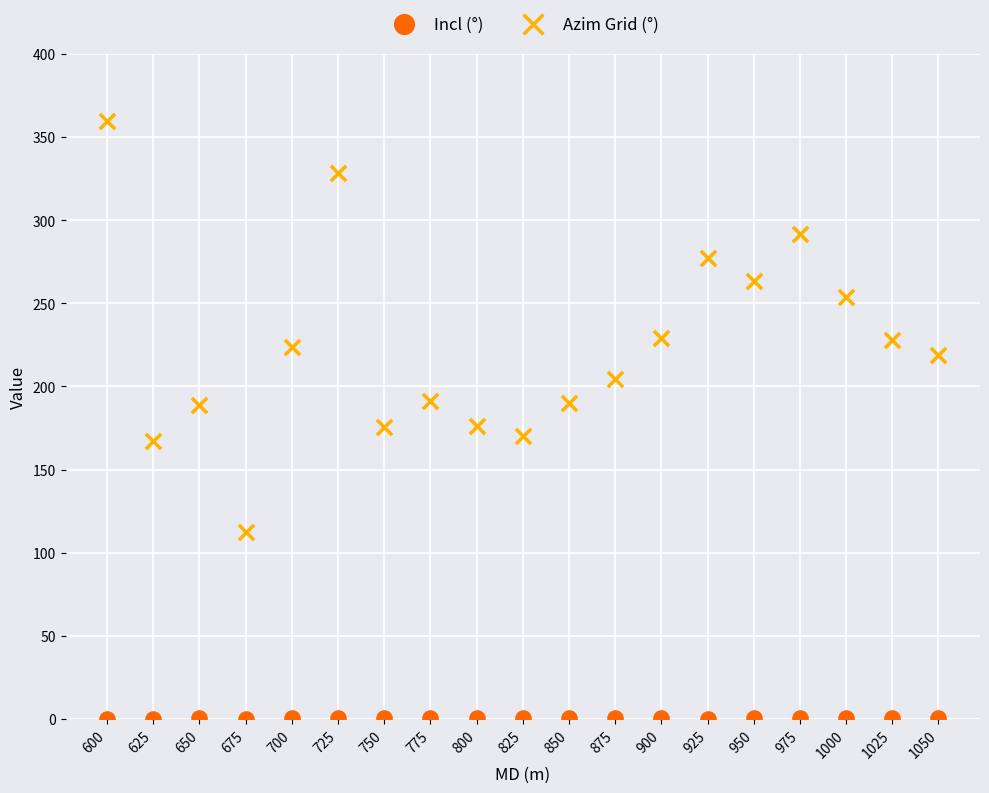

What are all the series names shown in the legend?

Incl (°), Azim Grid (°)